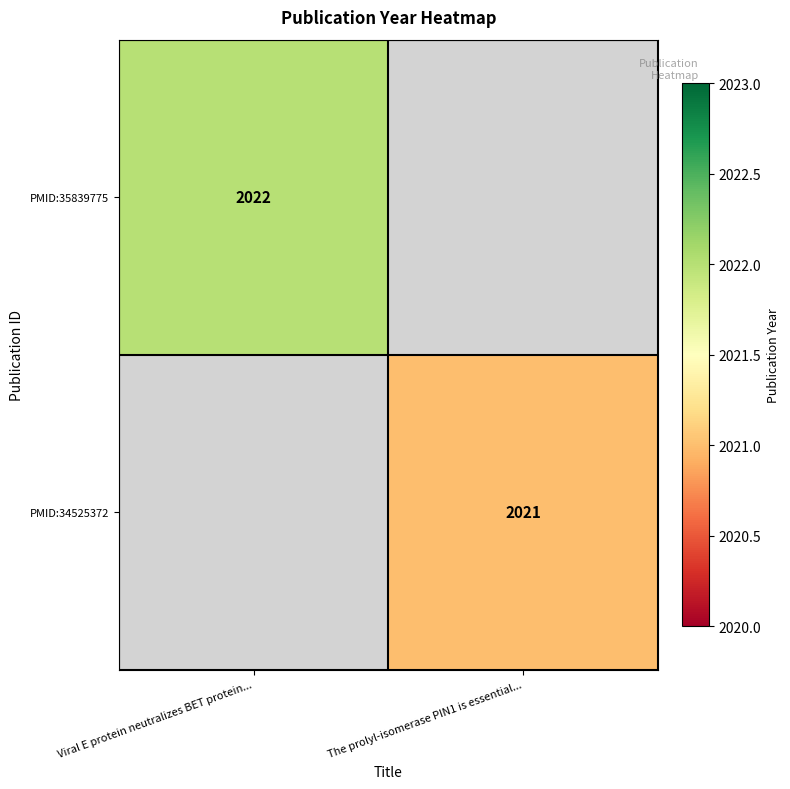

The value of PMID:35839775 at Viral E protein neutralizes BET protein... is 2022. True or false?

True